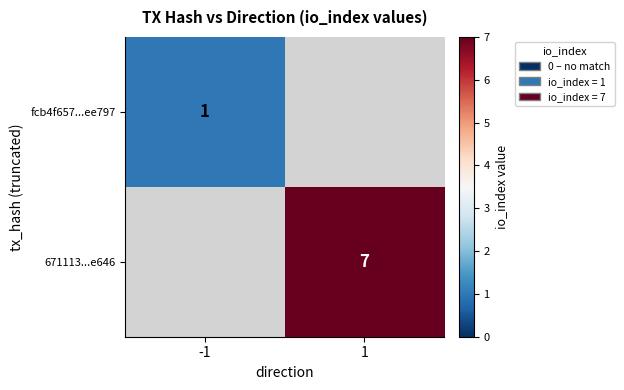

Is it true that fcb4f657...ee797 equals 1 at -1?

True